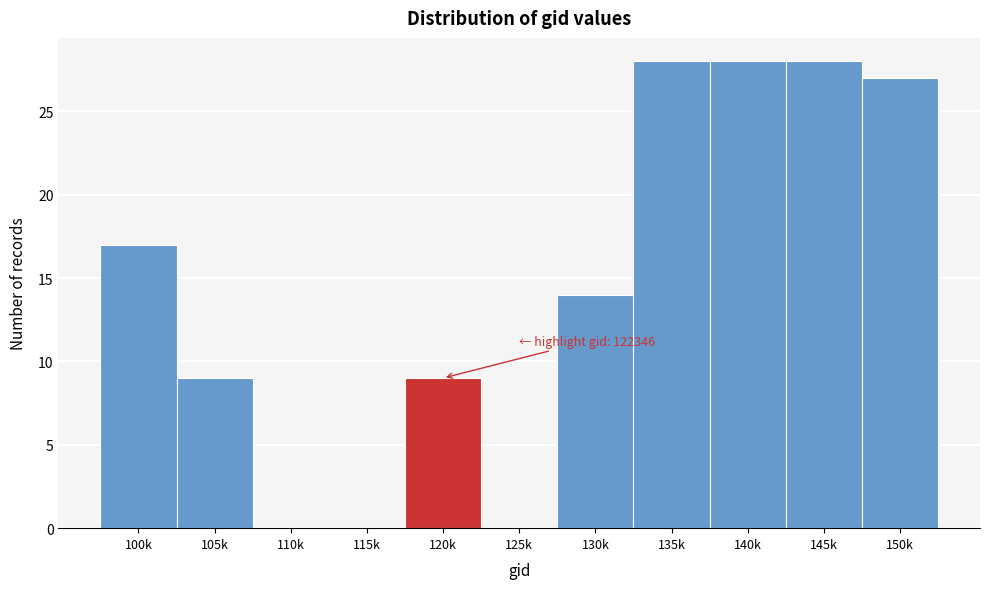

Reading left to right, transcribe all the data shown in this chart.

100k=17	105k=9	110k=0	115k=0	120k=9	125k=0	130k=14	135k=28	140k=28	145k=28	150k=27